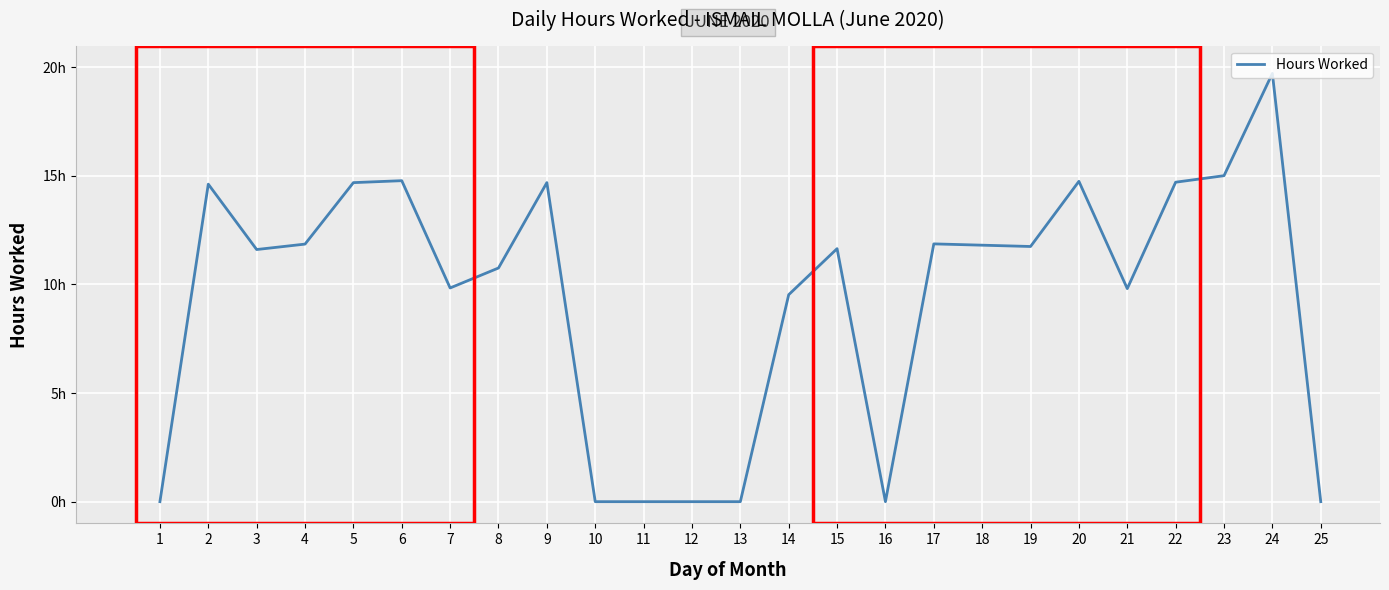

Does the chart have visible grid lines?

Yes